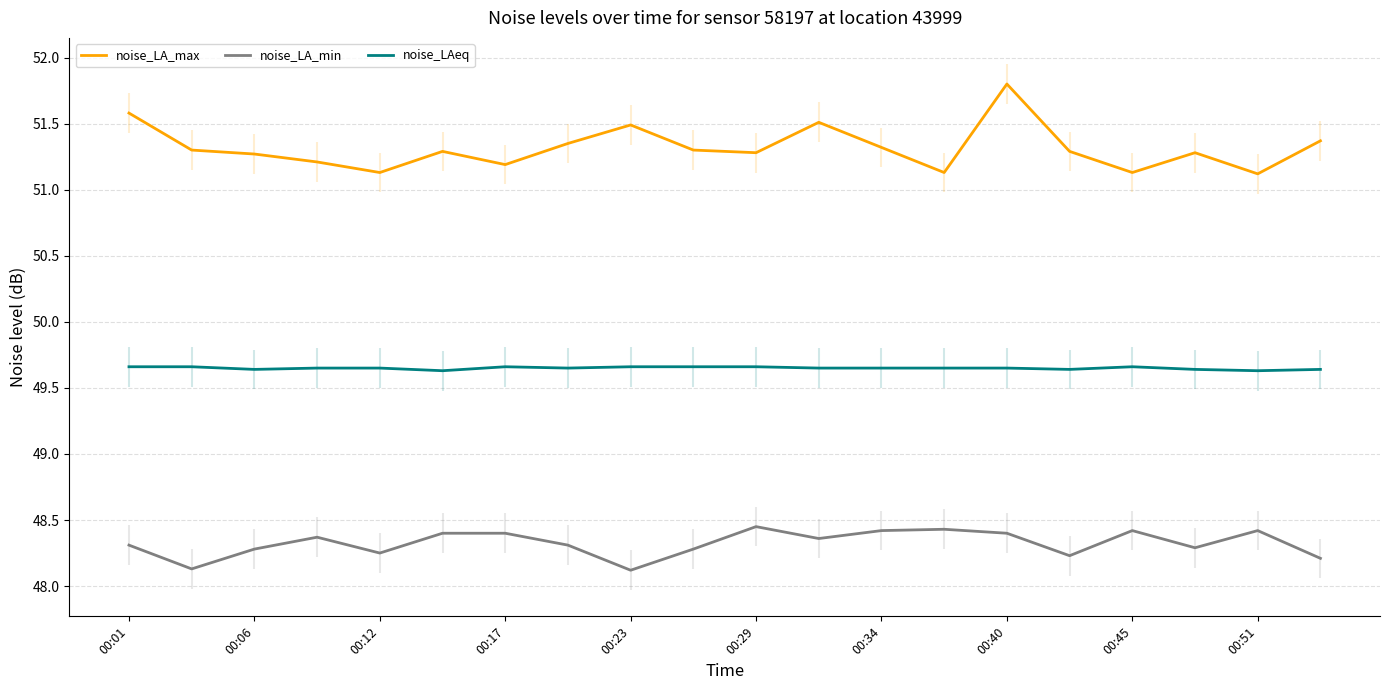

True or false: noise_LA_min and noise_LA_max cross at least once.

False